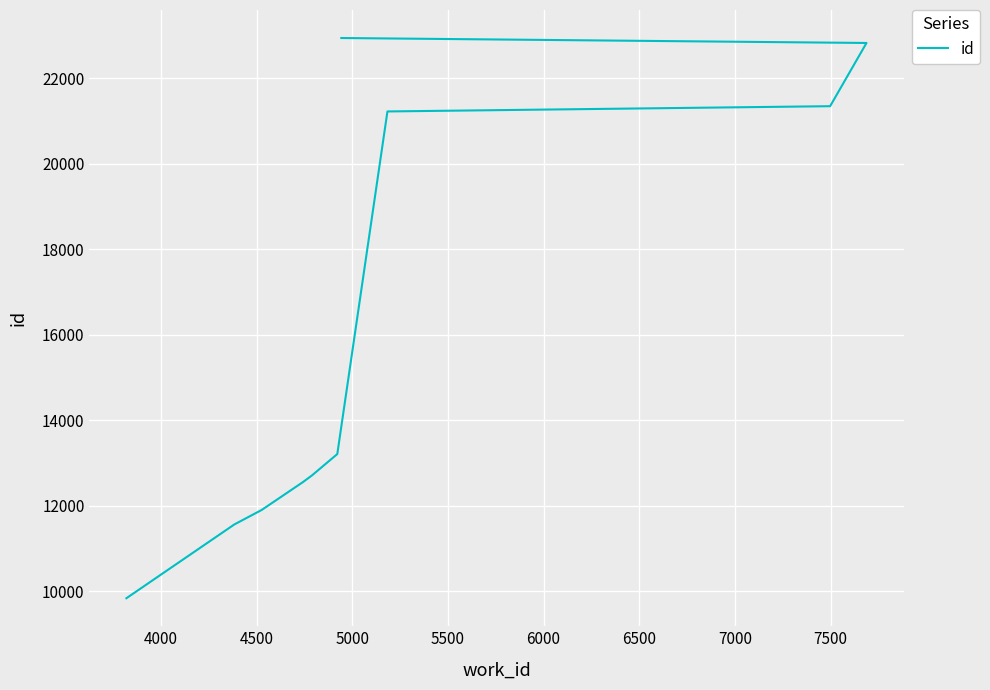

What is the greatest value displayed?

22938